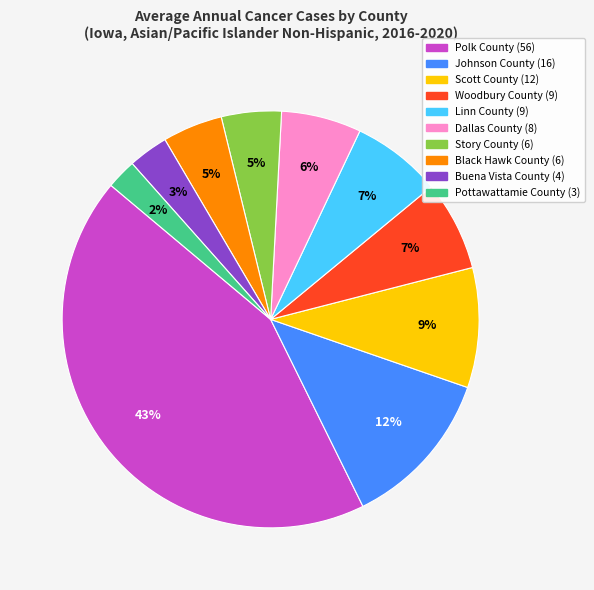

True or false: Dallas County accounts for 6% of the total.

True